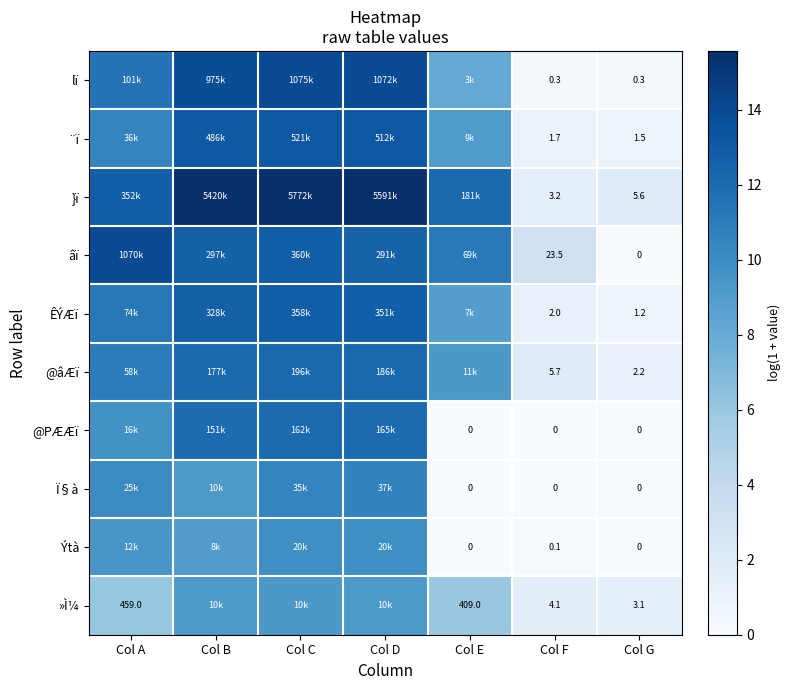

Which category has the lowest value in the »Ì¼ series?

Col G